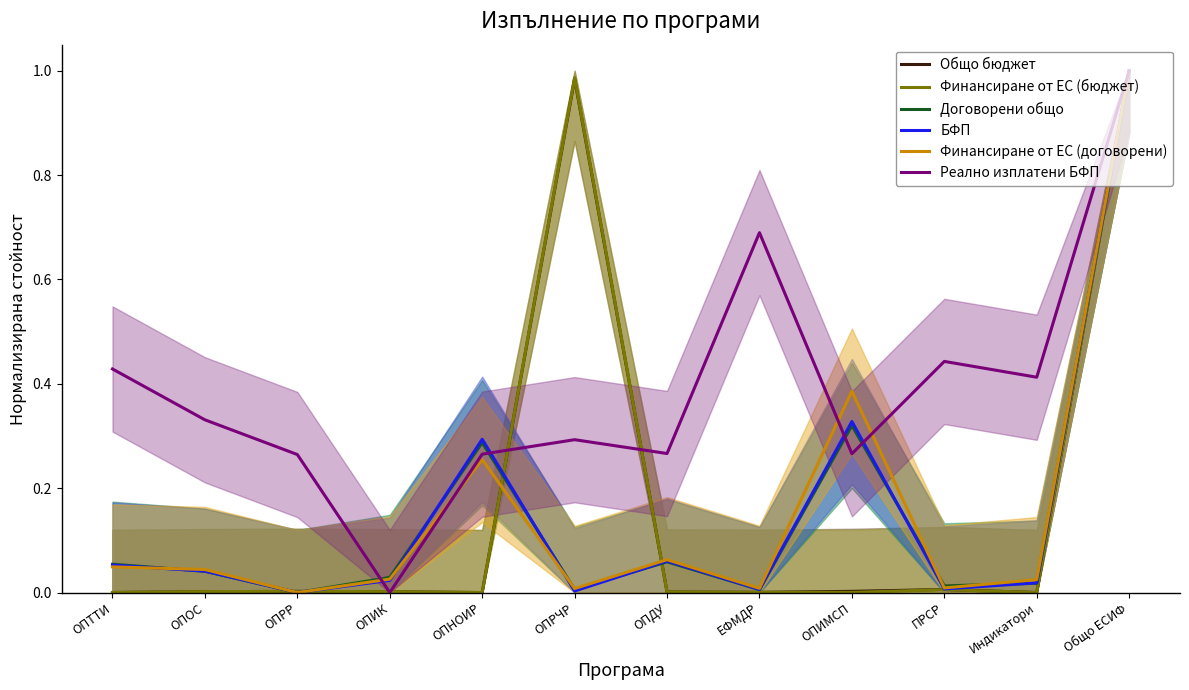

At how many categories does at least one series exceed 0?

12